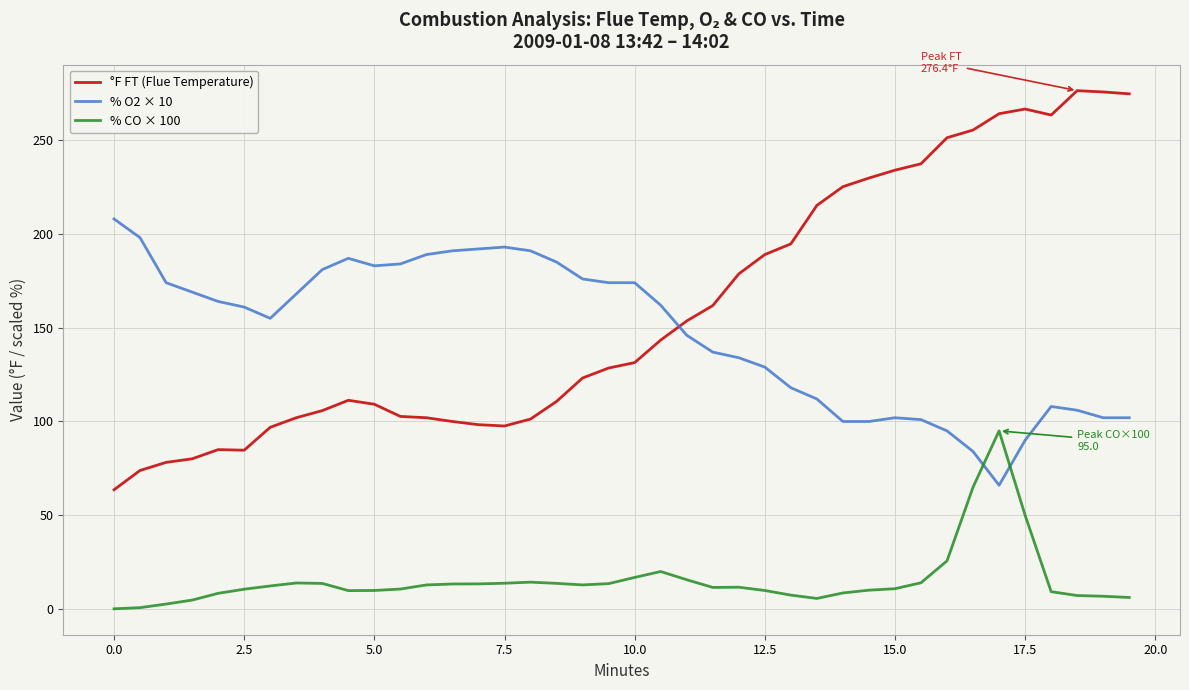

What is the difference between the maximum and minimum values in the % O2 × 10 series?

142.0